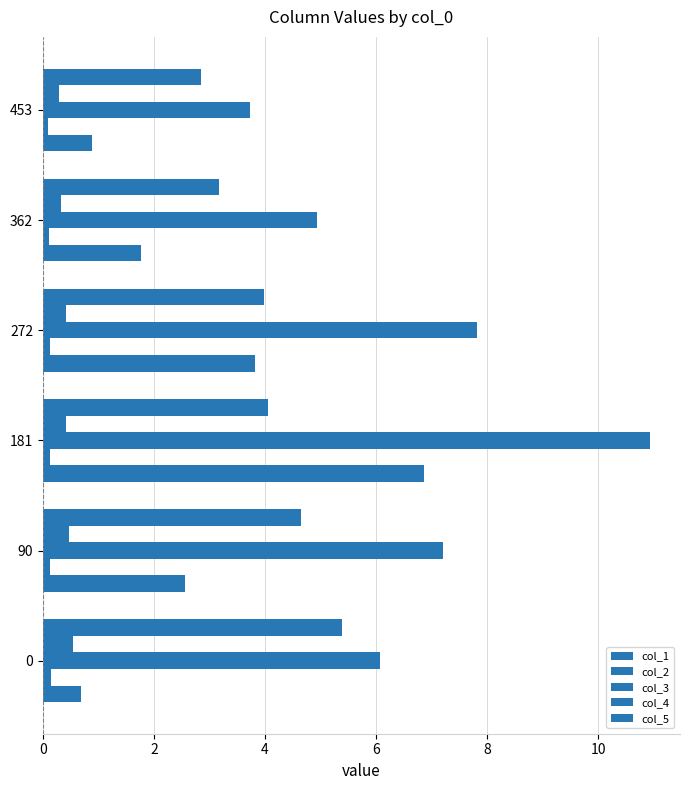

Which series has the widest spread of values?

col_3